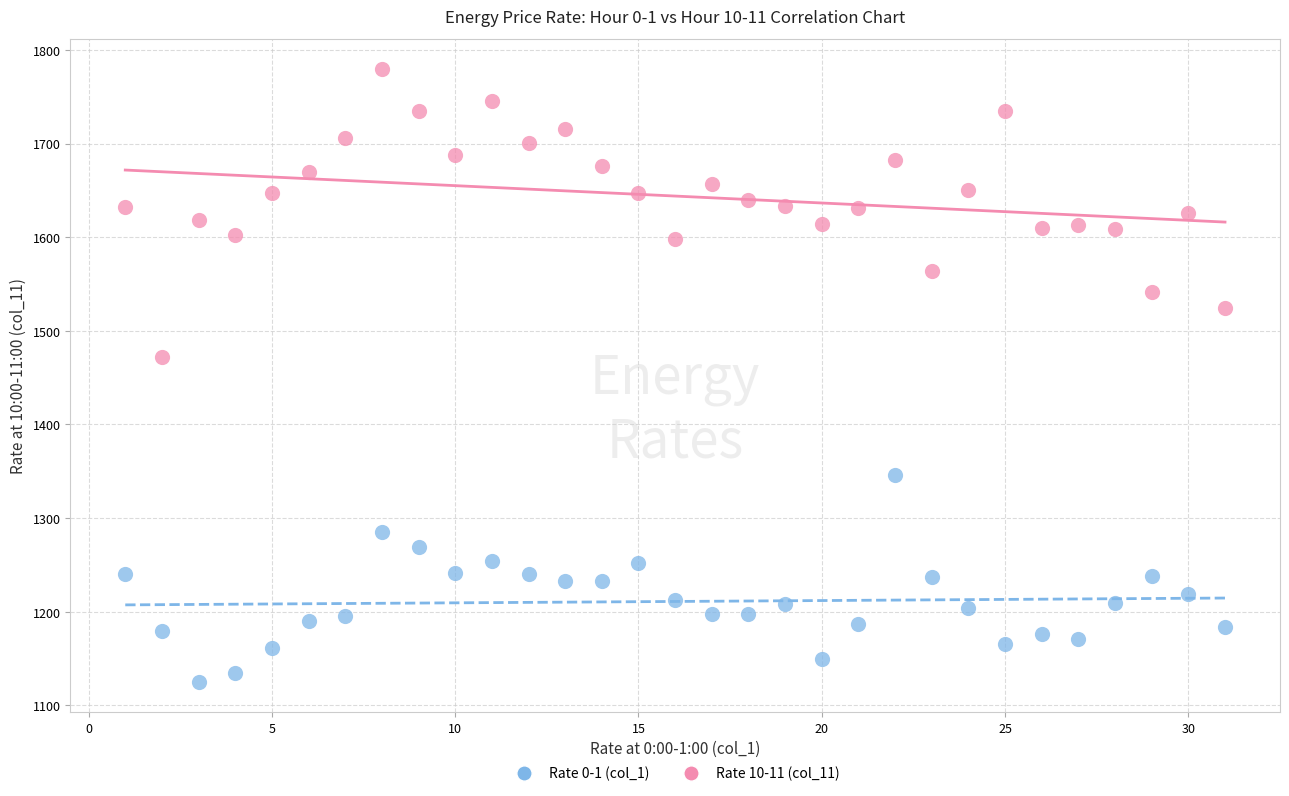

Across all series, what Y value is closest to 1452?

1472.0